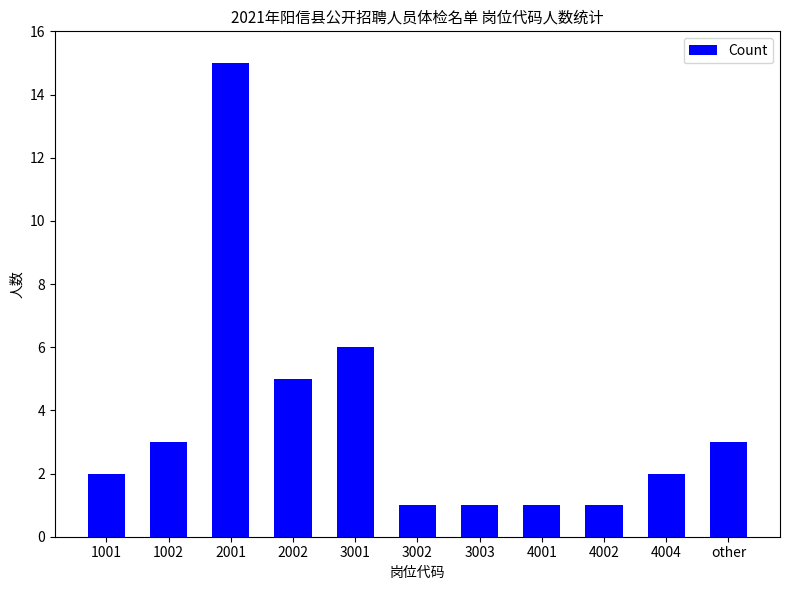

What is the smallest value displayed?

1